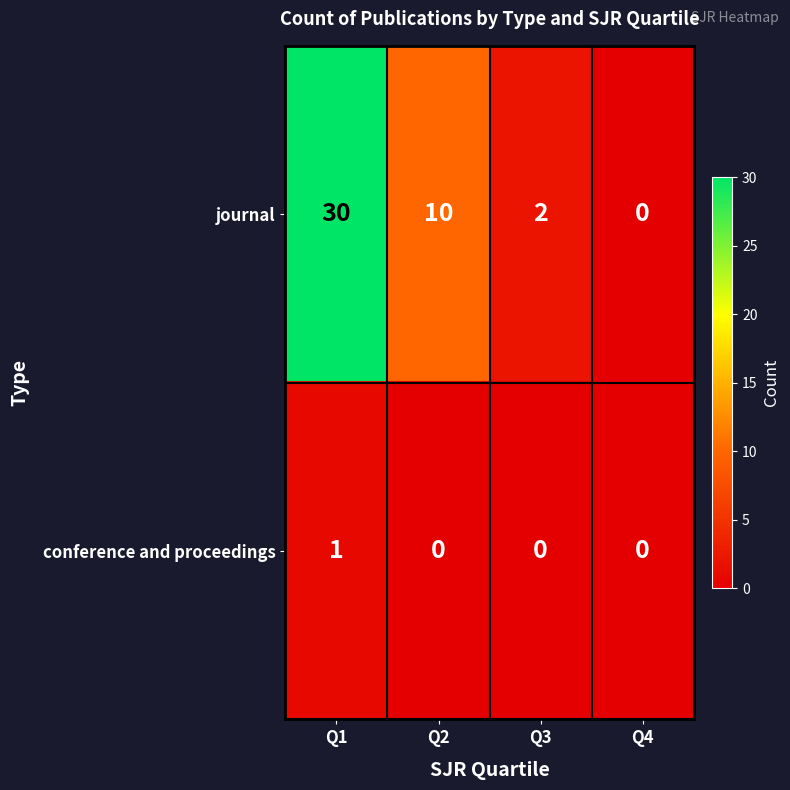

At which label is journal closest to 15?

Q2